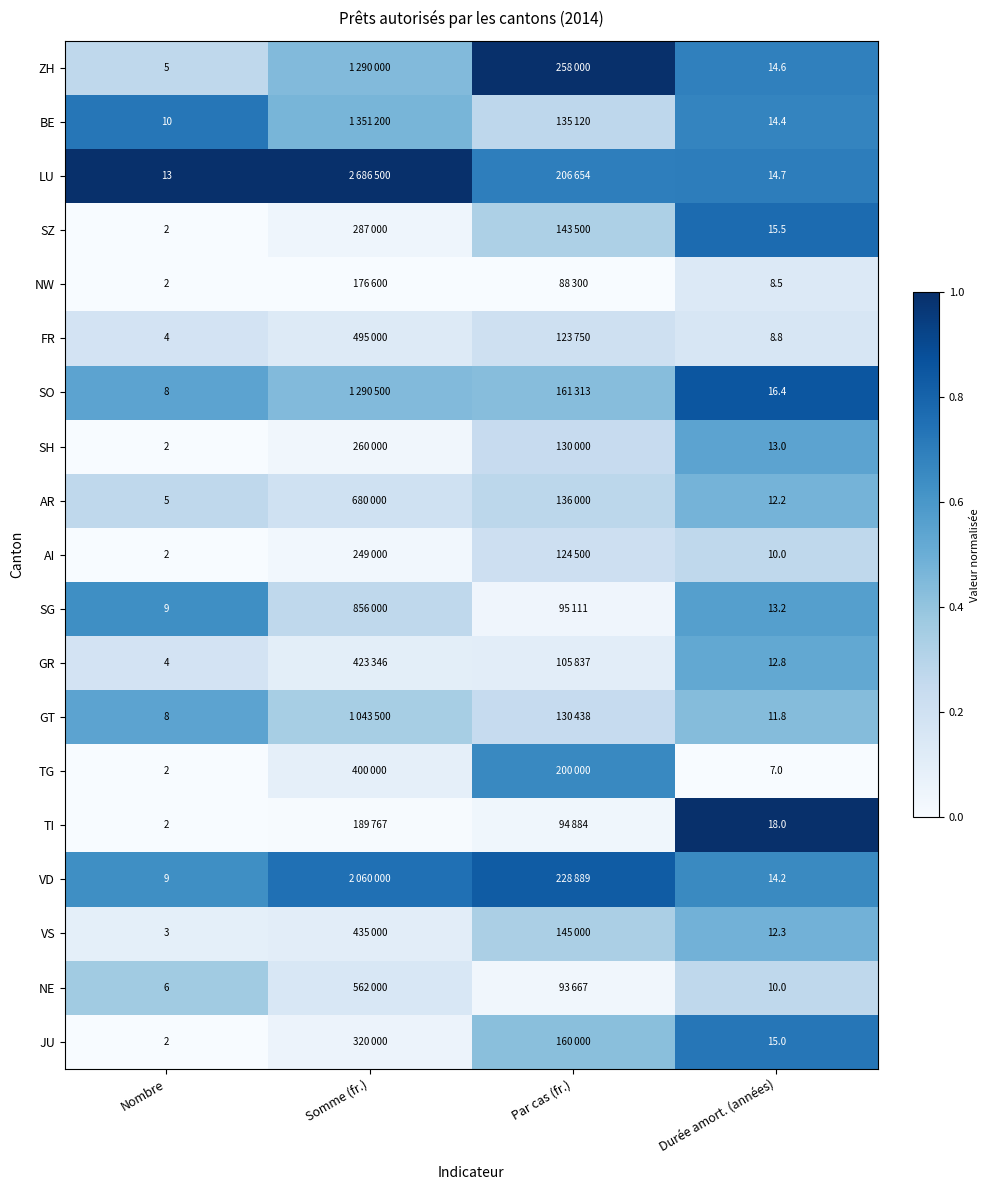

Is the value of SH at Durée amort. (années) greater than the value of GR at Durée amort. (années)?

Yes